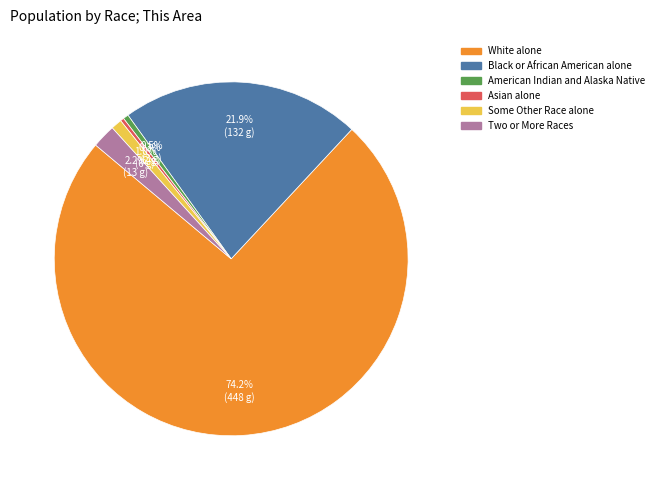

Is there a majority slice in this chart?

Yes